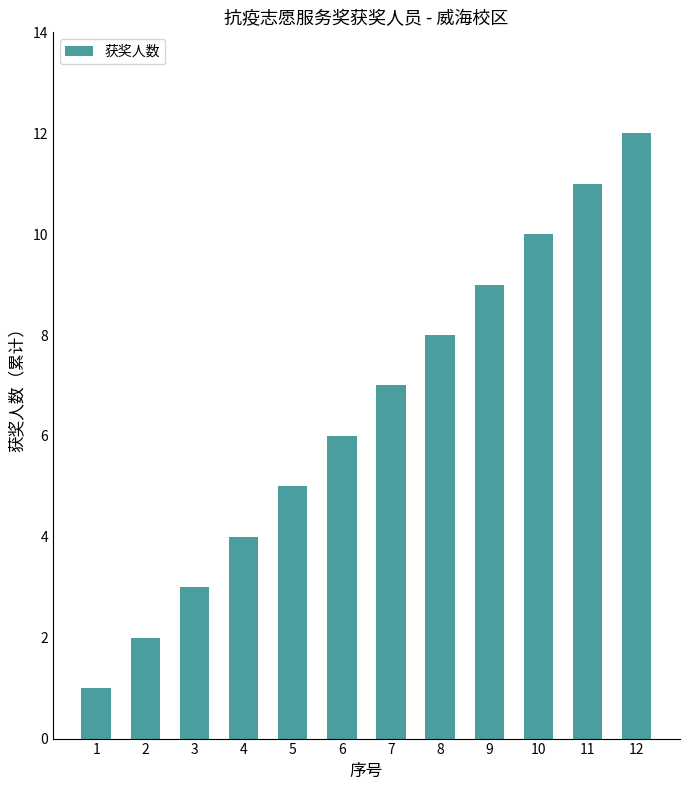

How many data points does each series have?

12